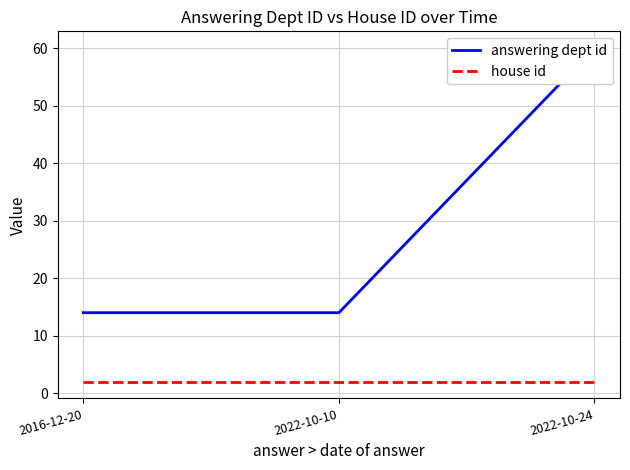

Reading left to right, list all the values displayed in this chart.

answering dept id: 14	14	60
house id: 2	2	2